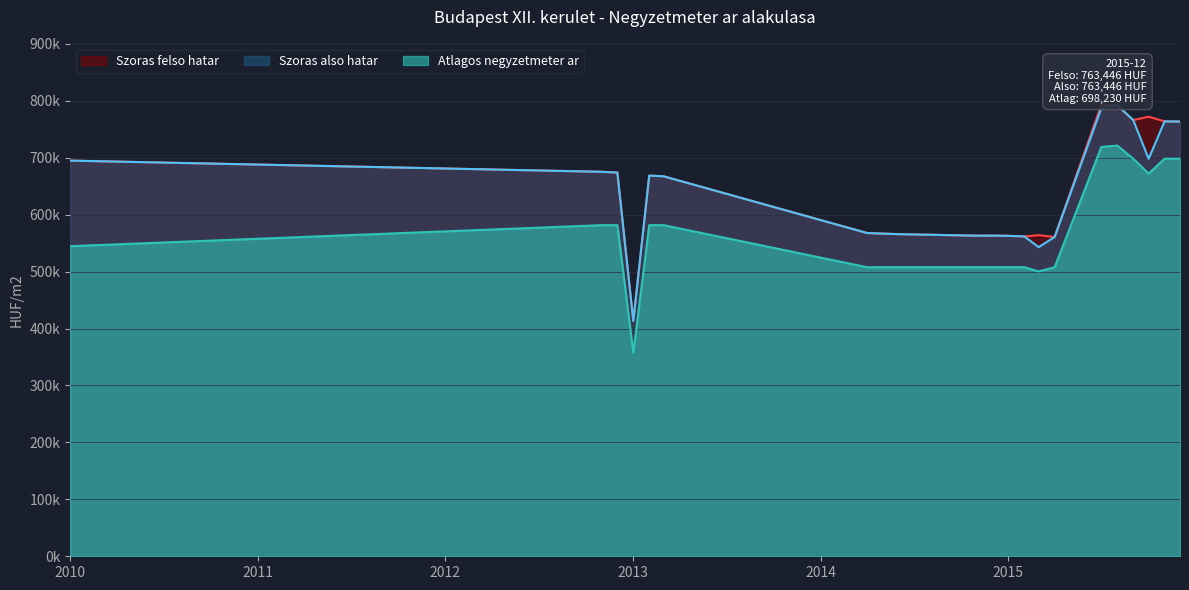

What is the average value of the Szoras also hatar series?

638963